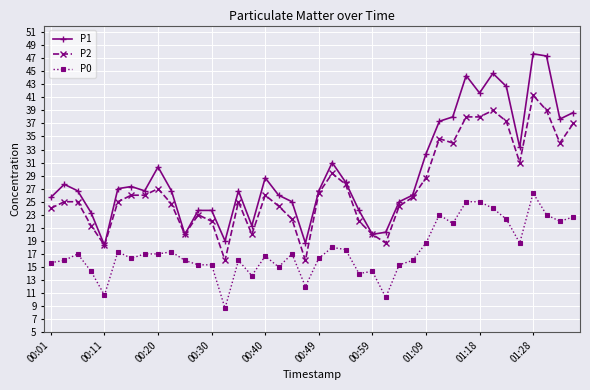

What is the average value of the P0 series?

17.5